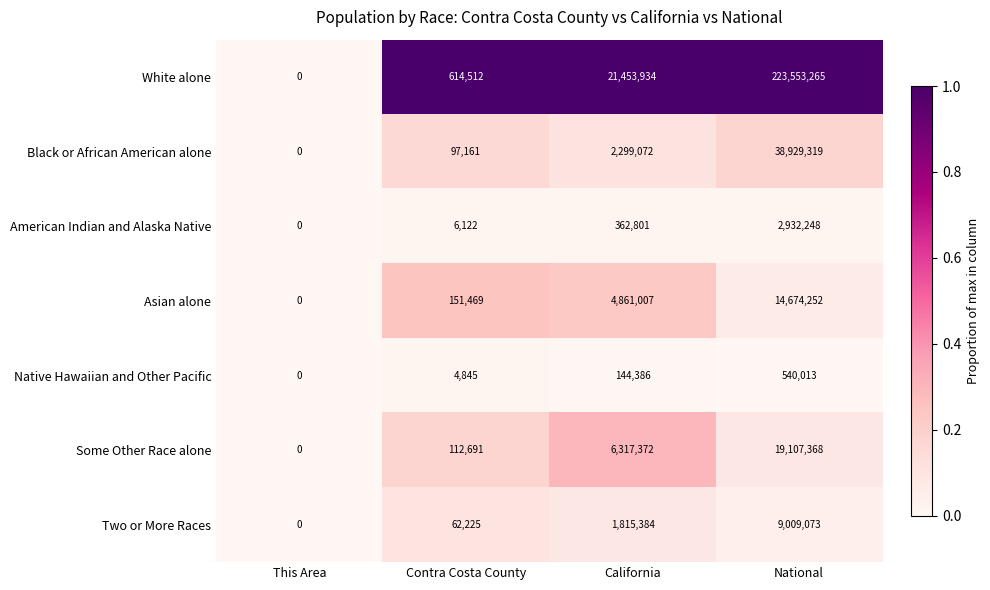

Between This Area and Contra Costa County, which series saw the biggest shift?

White alone